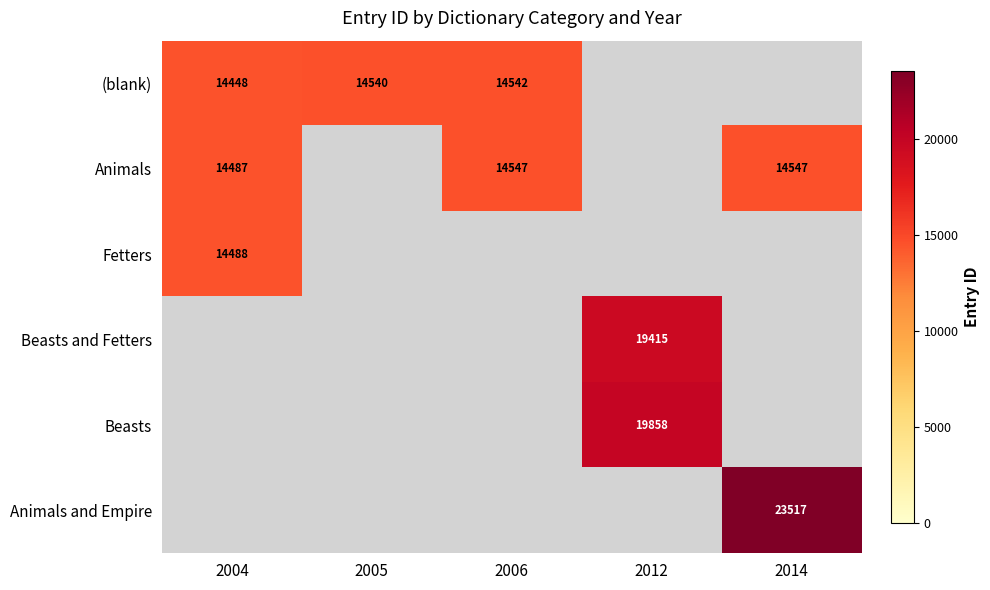

Between 2012 and 2014, which is larger?

2014